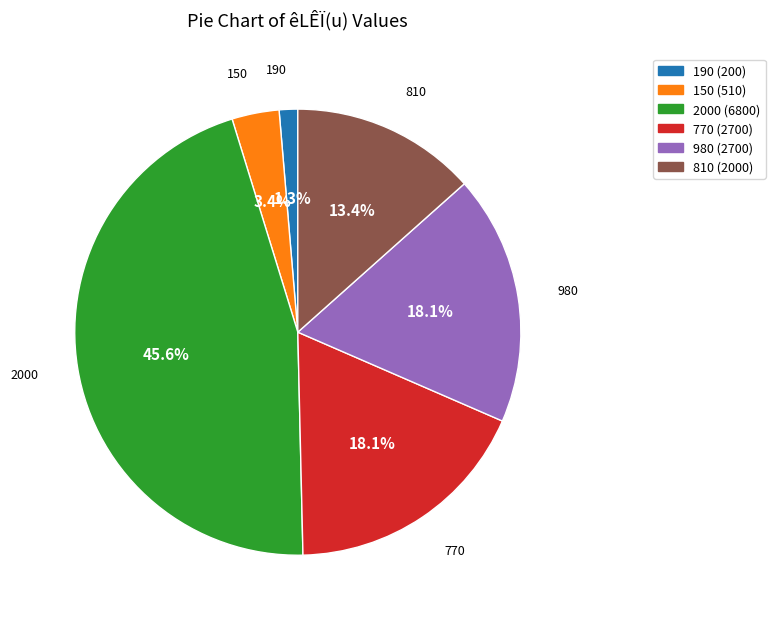

How many slices are in this pie chart?

6